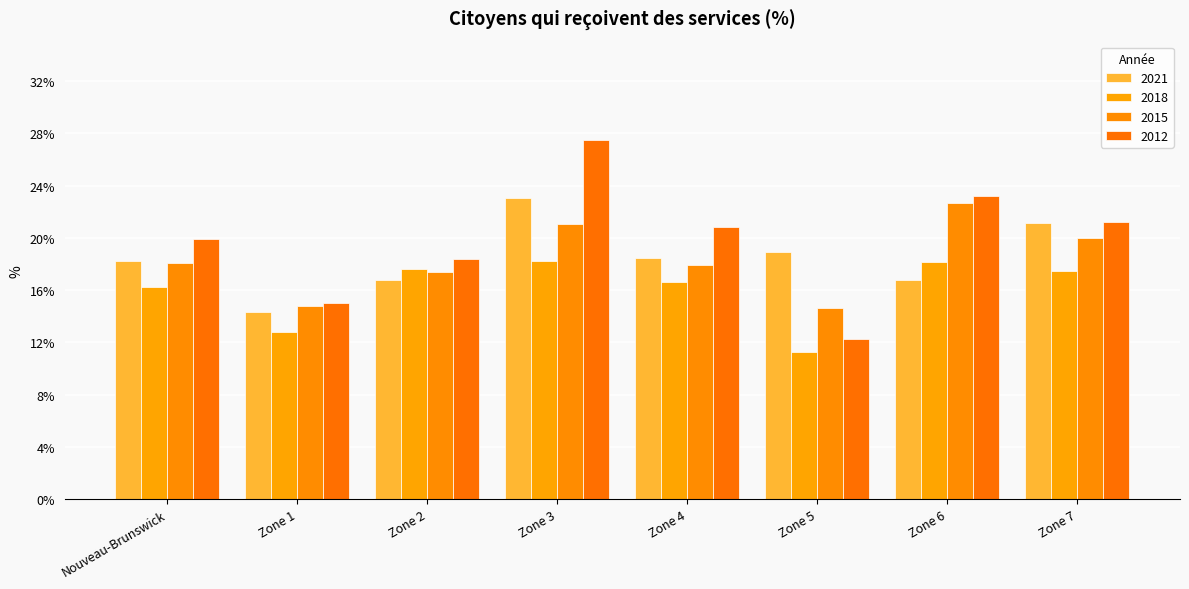

What is the total value across all series at Zone 3?

89.8